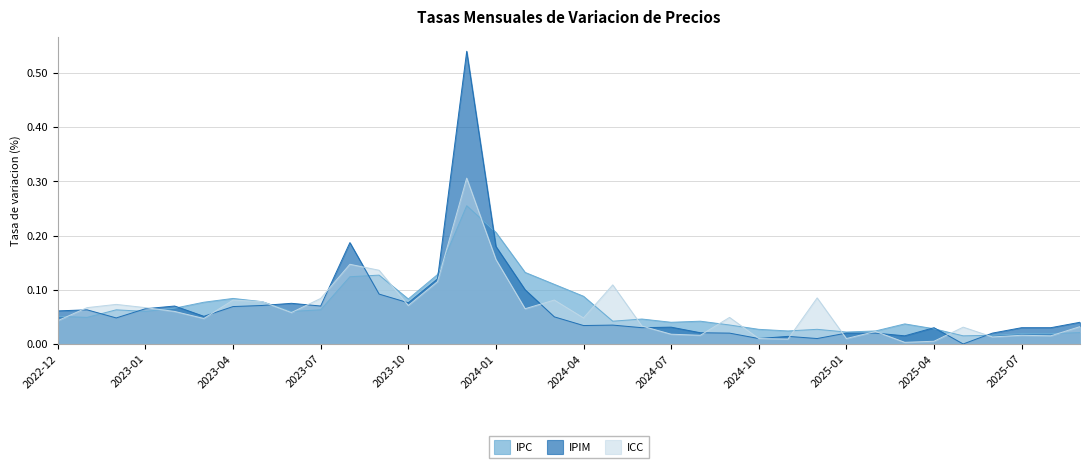

What is the difference between the maximum and second lowest values in the IPC series?

0.2